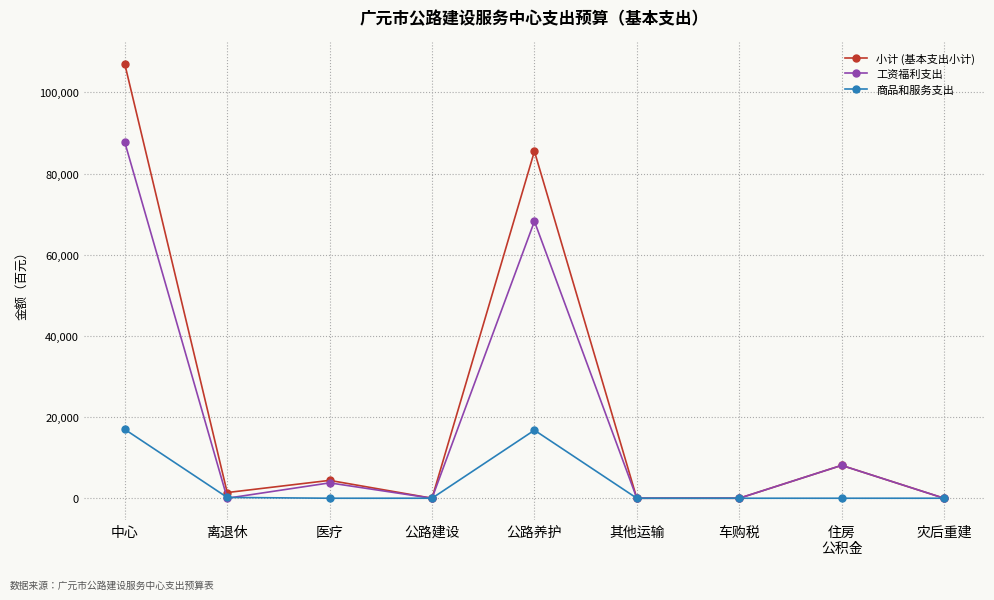

What is the greatest value displayed?

106959